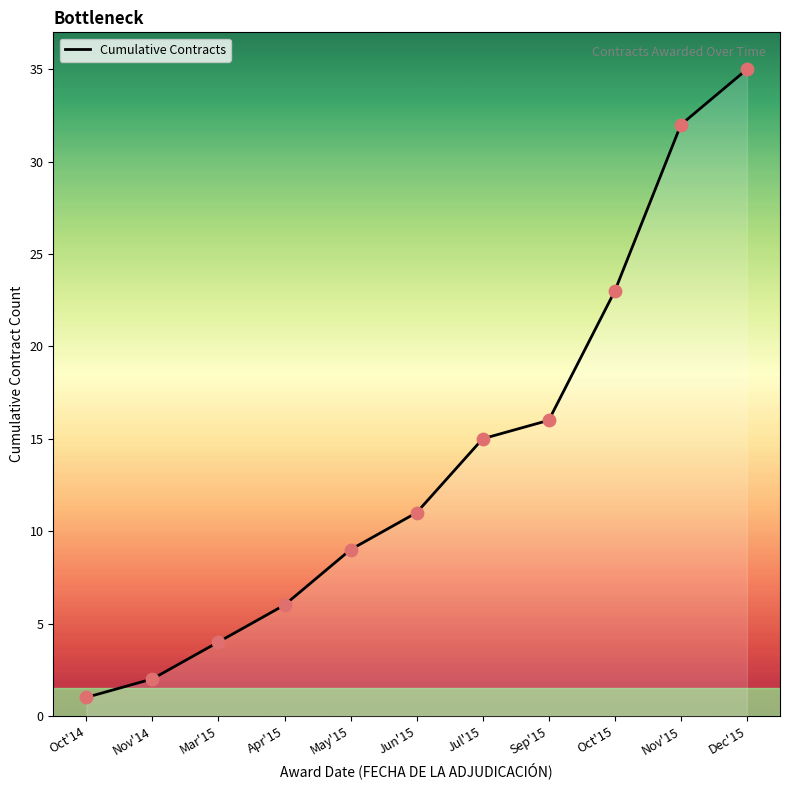

What is the change in value from May'15 to Nov'15?

+23